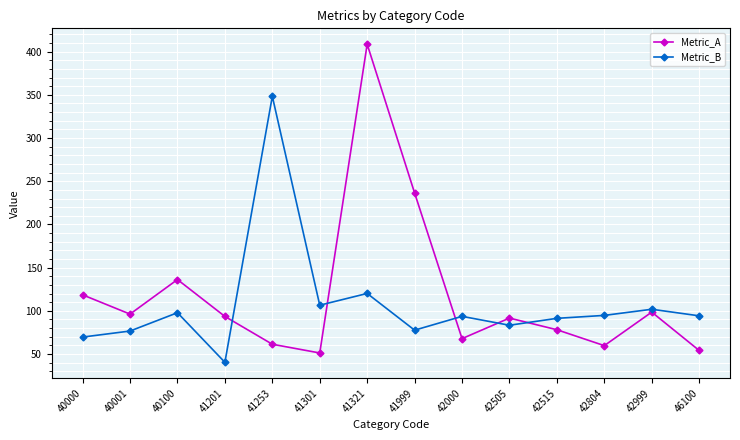

Rank the series by their average value, from lowest to highest.

Metric_B, Metric_A